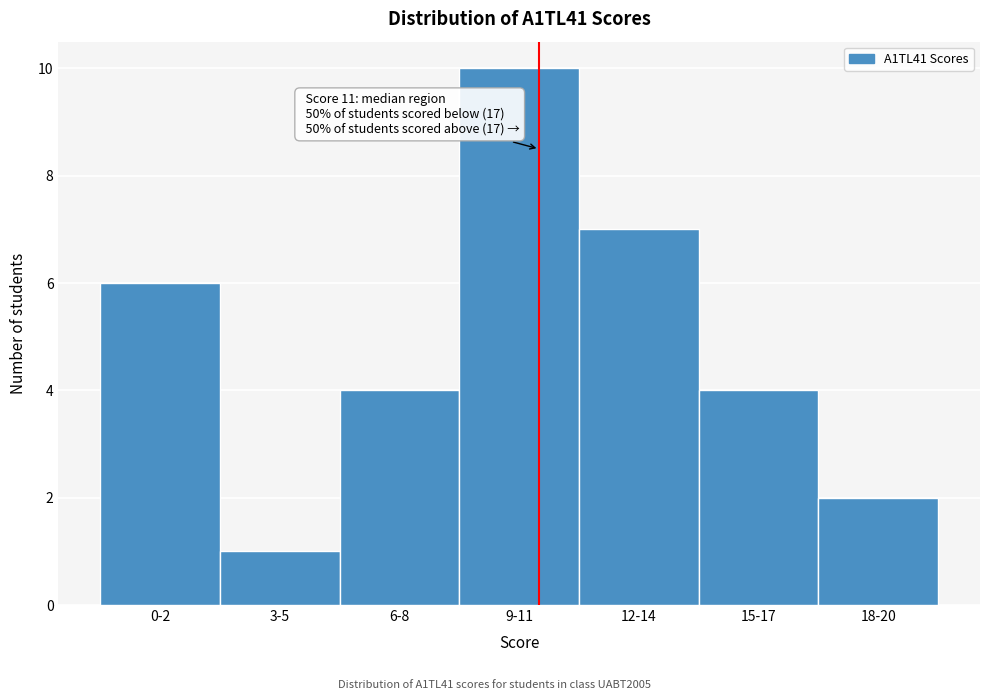

Reading left to right, what are all the values shown in this chart?

0-2=6	3-5=1	6-8=4	9-11=10	12-14=7	15-17=4	18-20=2